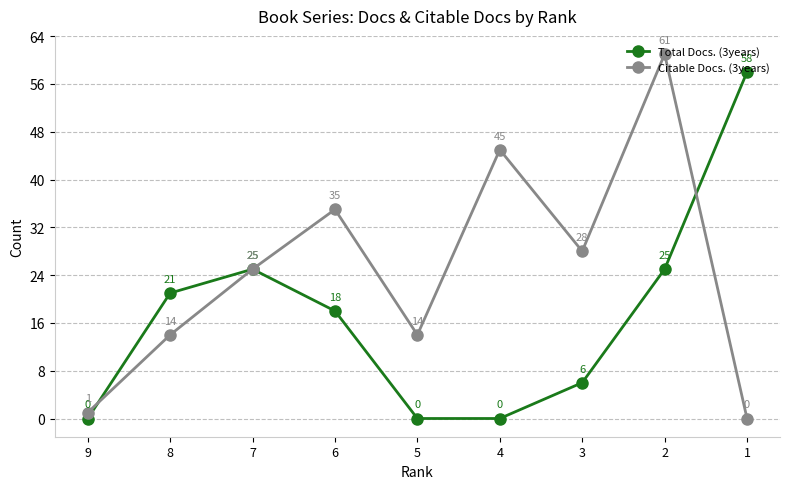

Which category has the highest value in the Total Docs. (3years) series?

1